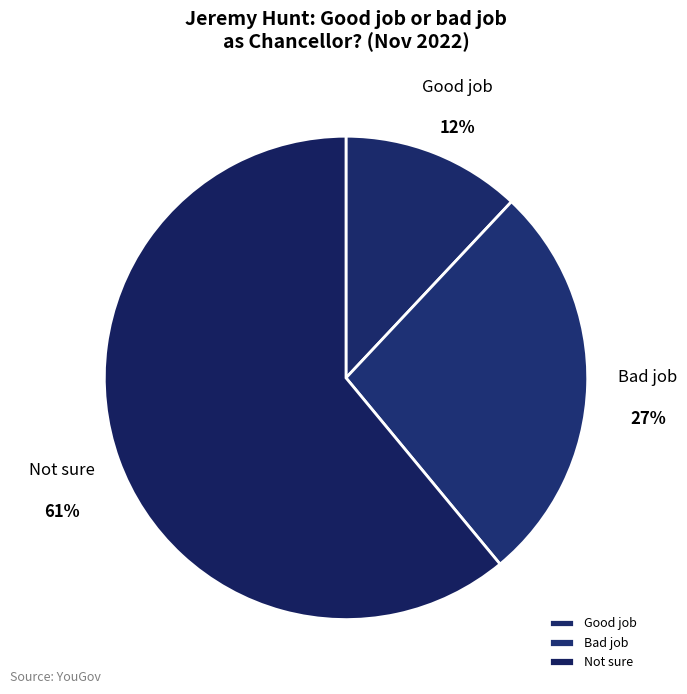

To the nearest percent, what percentage of the pie is Not sure?

61%